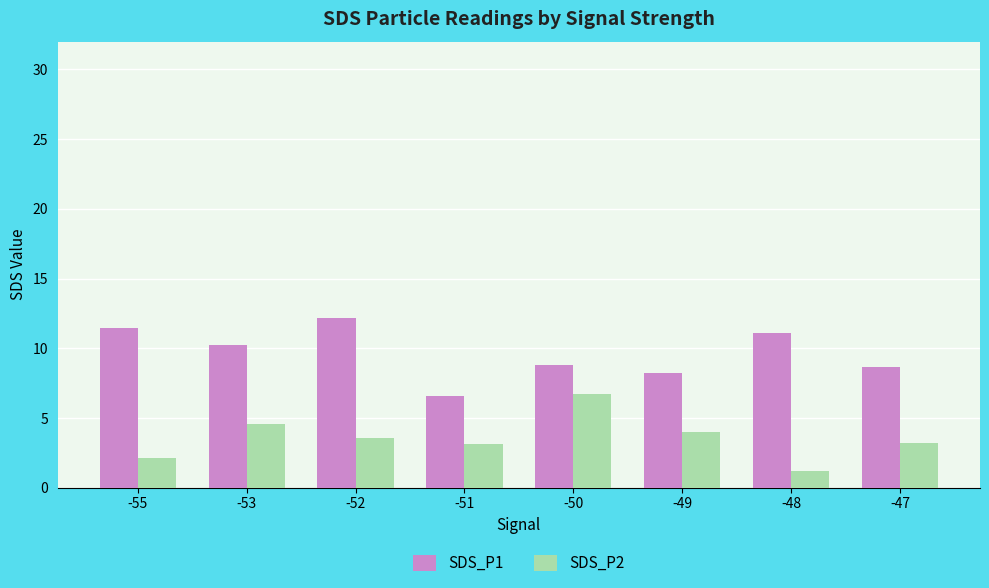

The value of SDS_P2 at -50 is 6.7. True or false?

True